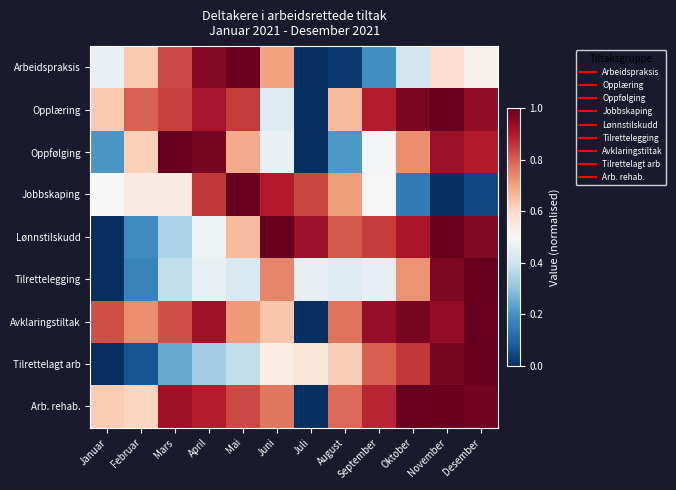

Rank the series by their maximum value, from highest to lowest.

Arbeidspraksis, Opplæring, Oppfølging, Jobbskaping, Lønnstilskudd, Tilrettelegging, Avklaringstiltak, Tilrettelagt arb, Arb. rehab.